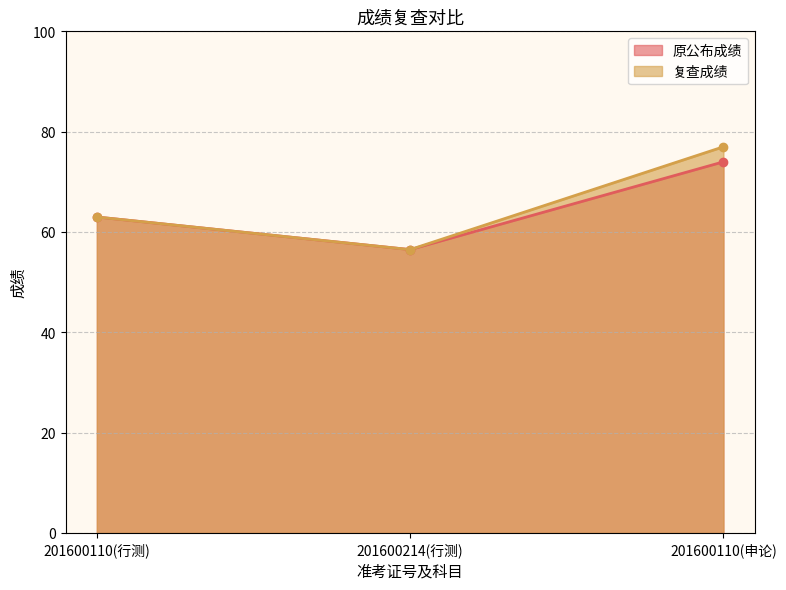

What is the sum of all 复查成绩 values?

196.5